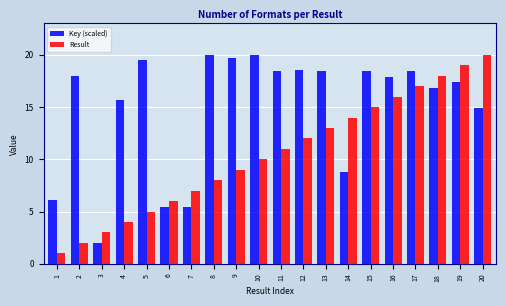

What is the difference between the second highest and minimum values in the Result series?

18.0